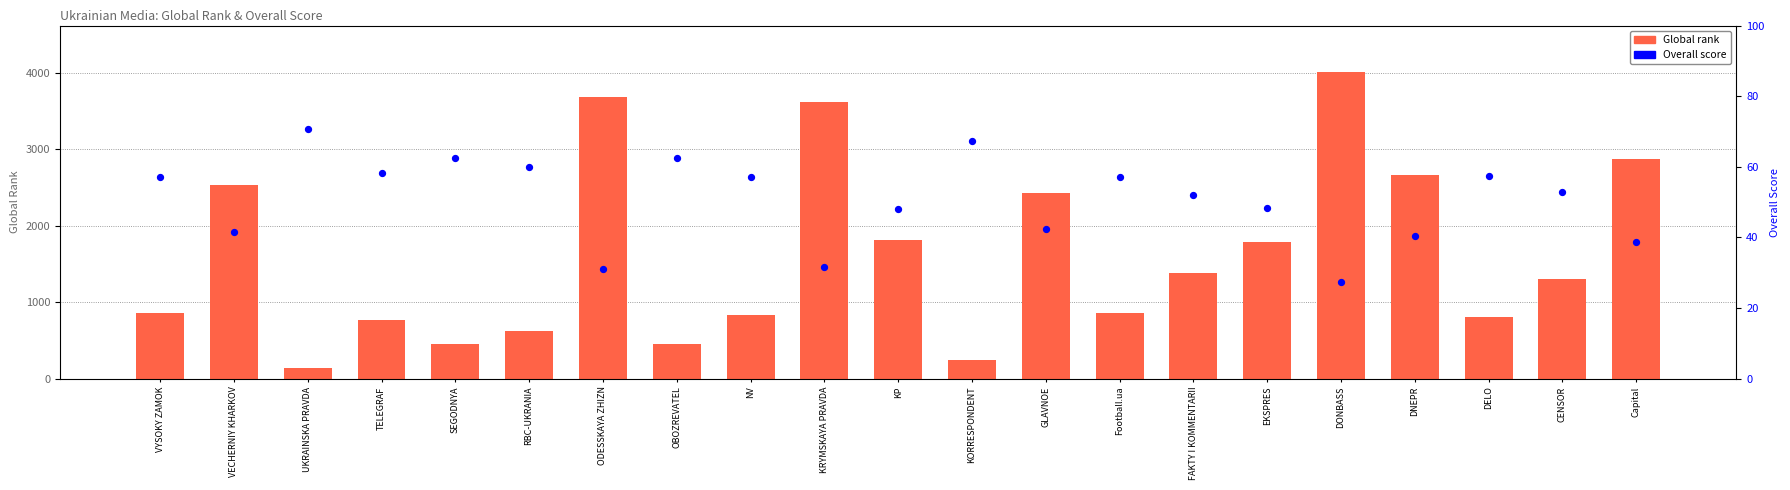

Which series reaches the minimum Y coordinate?

Overall